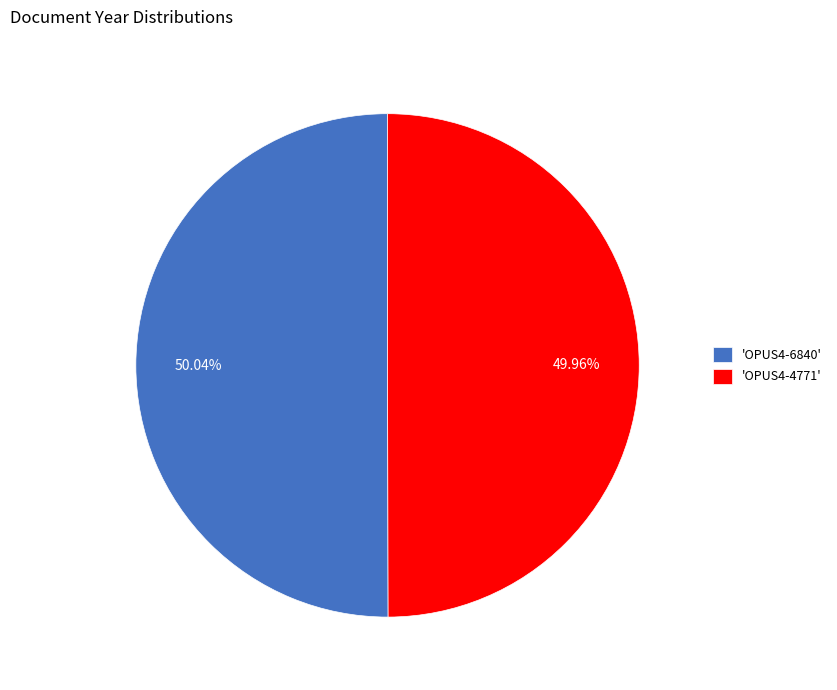

To the nearest percent, what is the average slice percentage?

50%